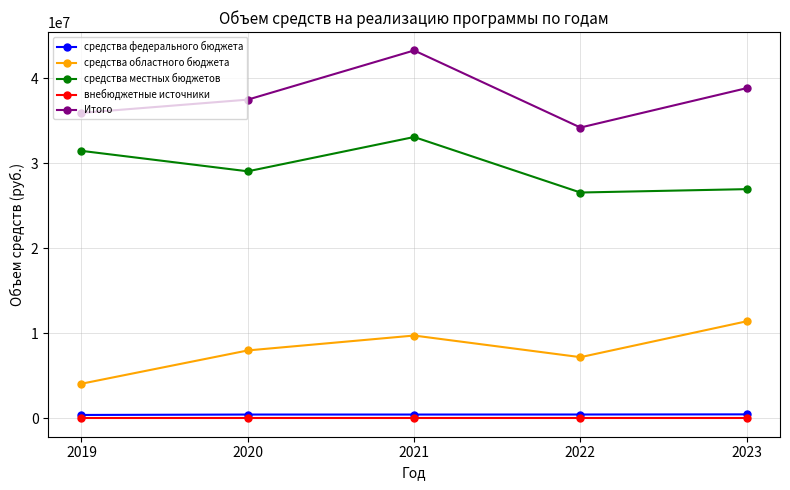

Which category has the highest value in the средства областного бюджета series?

2023